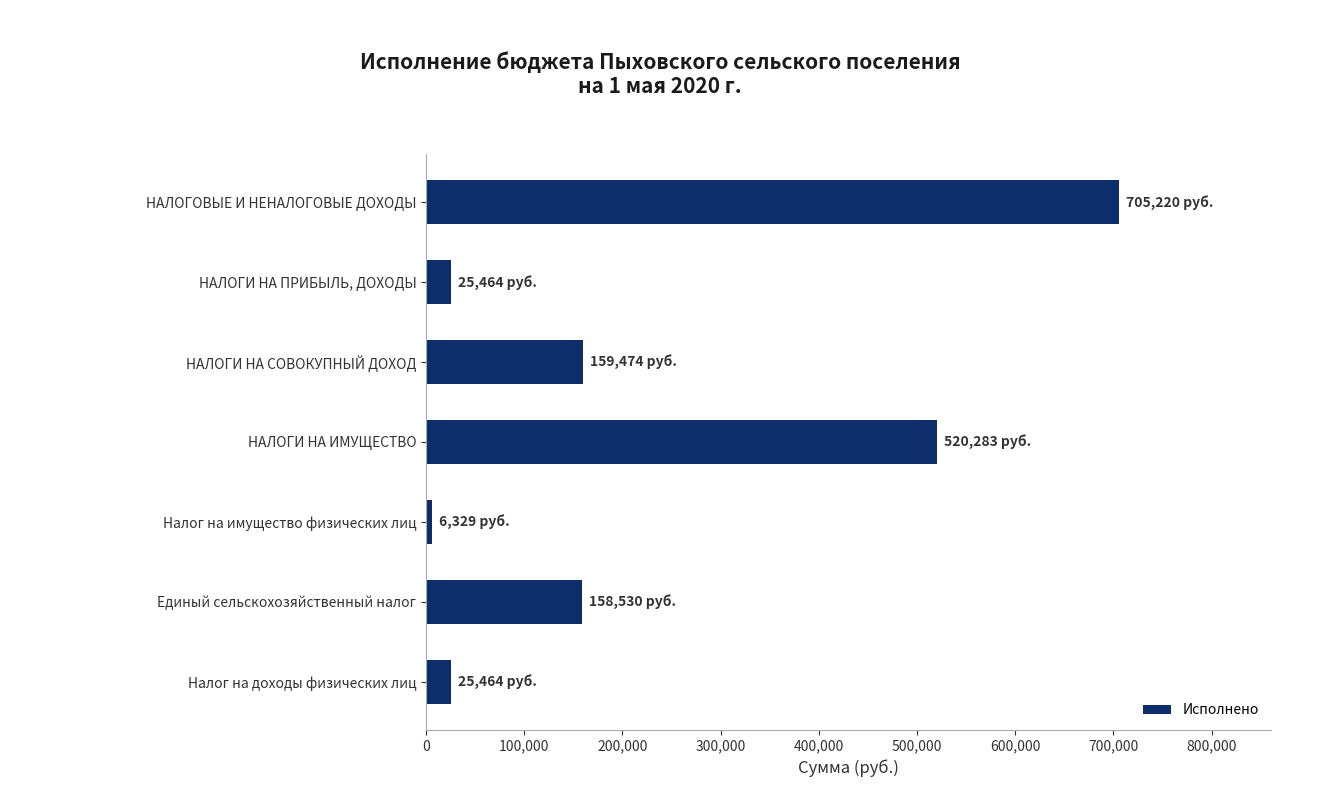

What is the average value?

228680.4